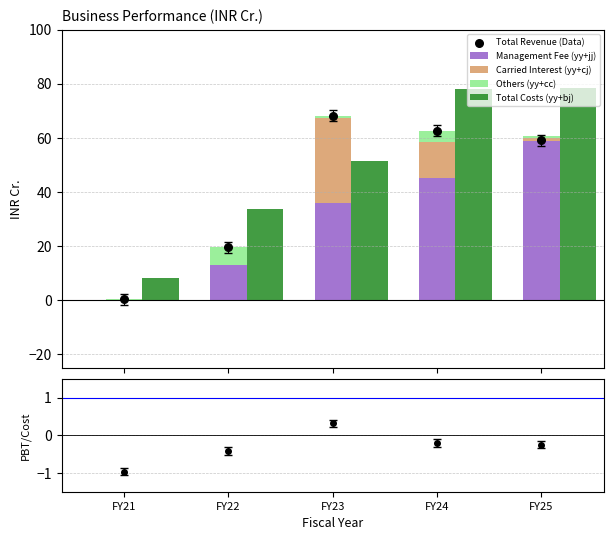

What are all the series names shown in the legend?

Management Fee (yy+jj), Carried Interest (yy+cj), Others (yy+cc), Total Costs (yy+bj), Total Revenue (Data)